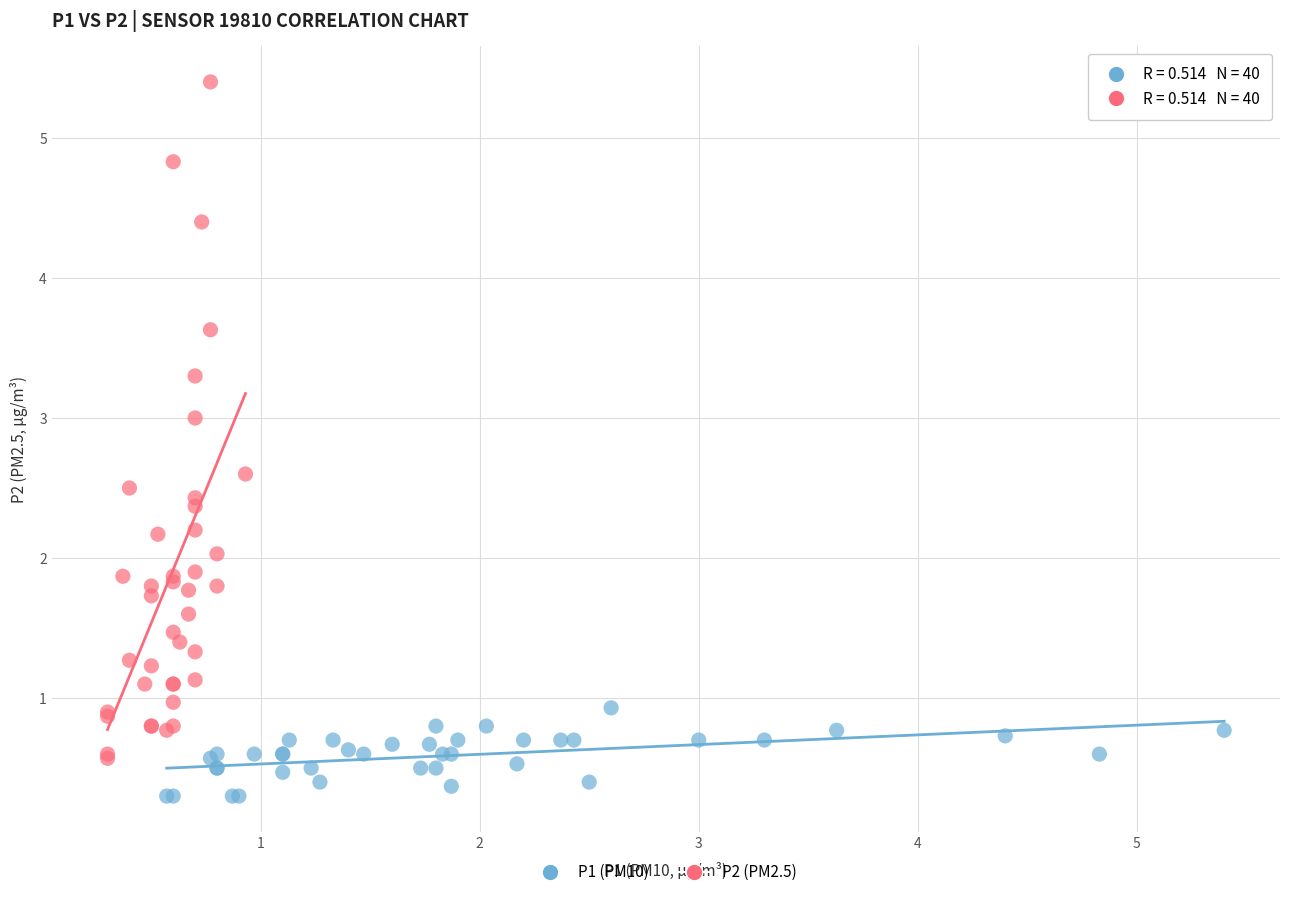

Which series has the largest Y range (max minus min)?

P2 (PM2.5)